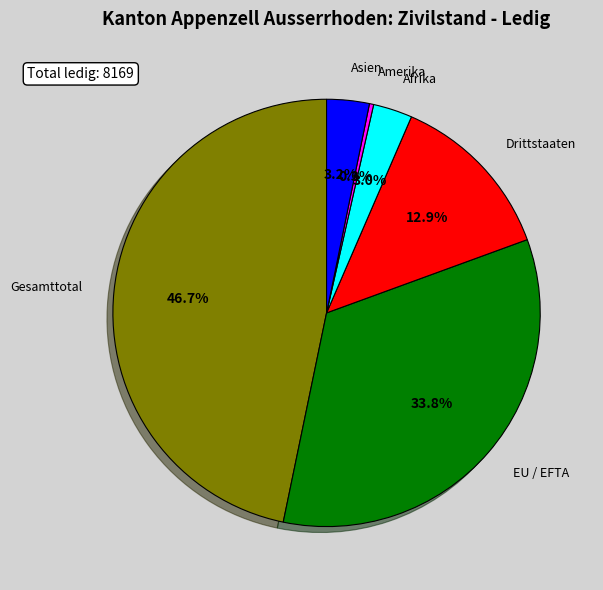

Which slice is the largest?

Gesamttotal